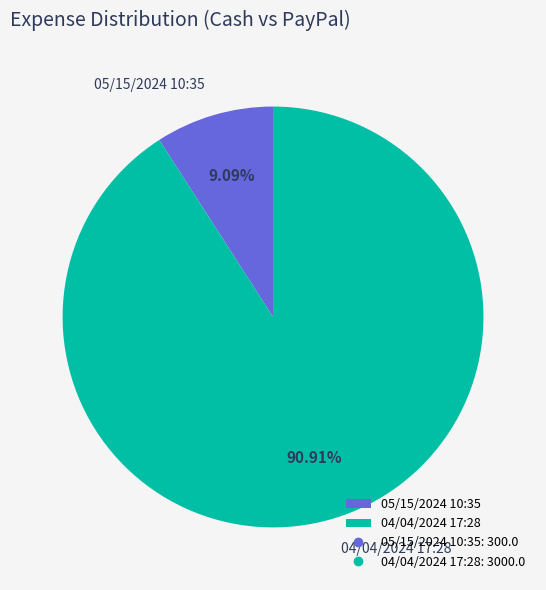

Rank the categories by value from lowest to highest.

05/15/2024 10:35, 04/04/2024 17:28